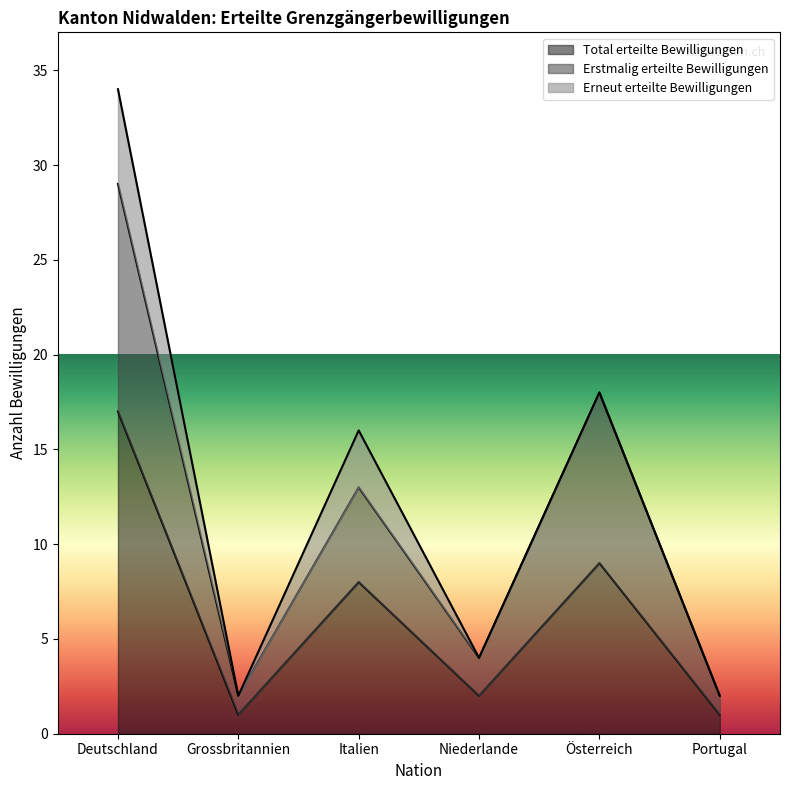

What is the average value of the Erstmalig erteilte Bewilligungen series?

11